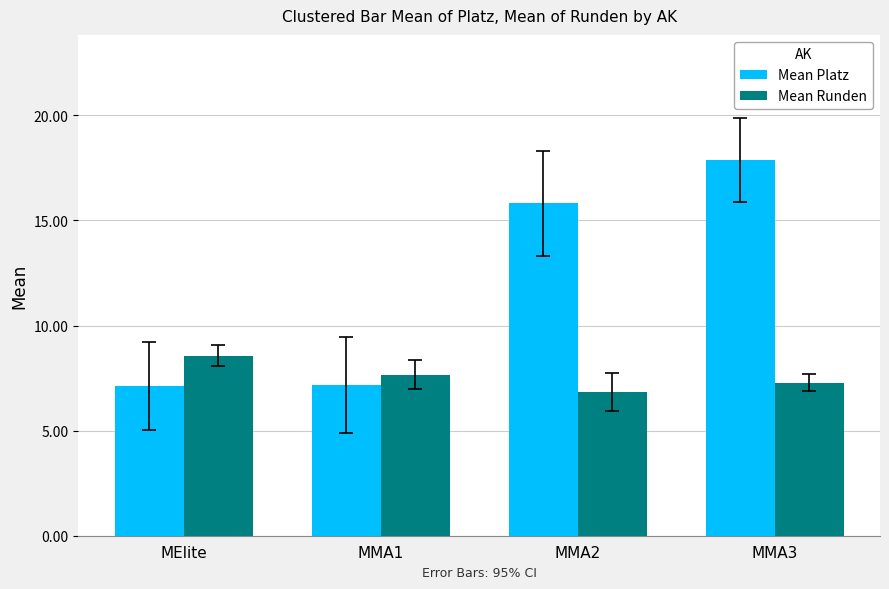

What is the sum of the Mean Platz values at MMA1 and MMA2?

23.0